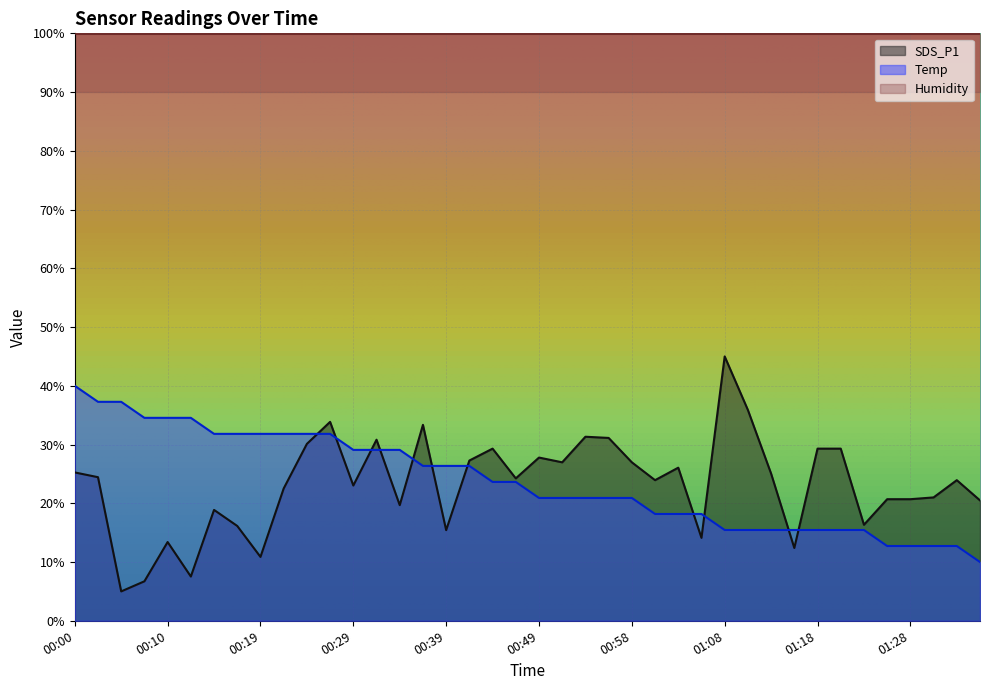

True or false: Temp has a value of 23.6 at 00:44.

True